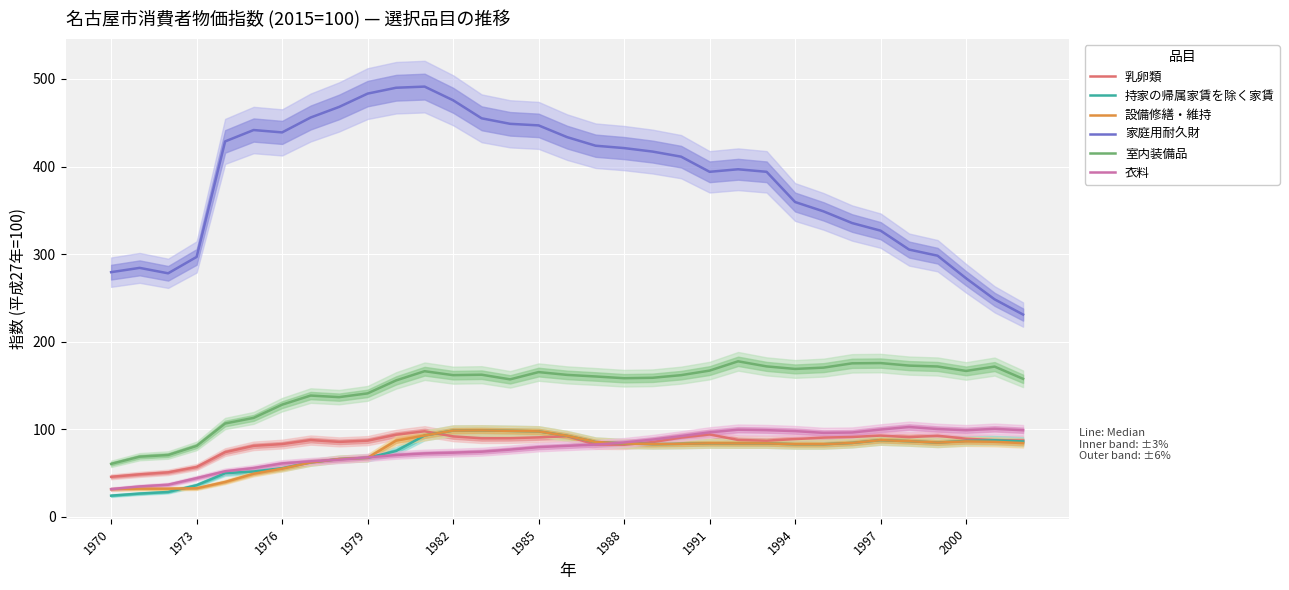

The 持家の帰属家賃を除く家賃 series shows 49.5 at 1991. True or false?

False